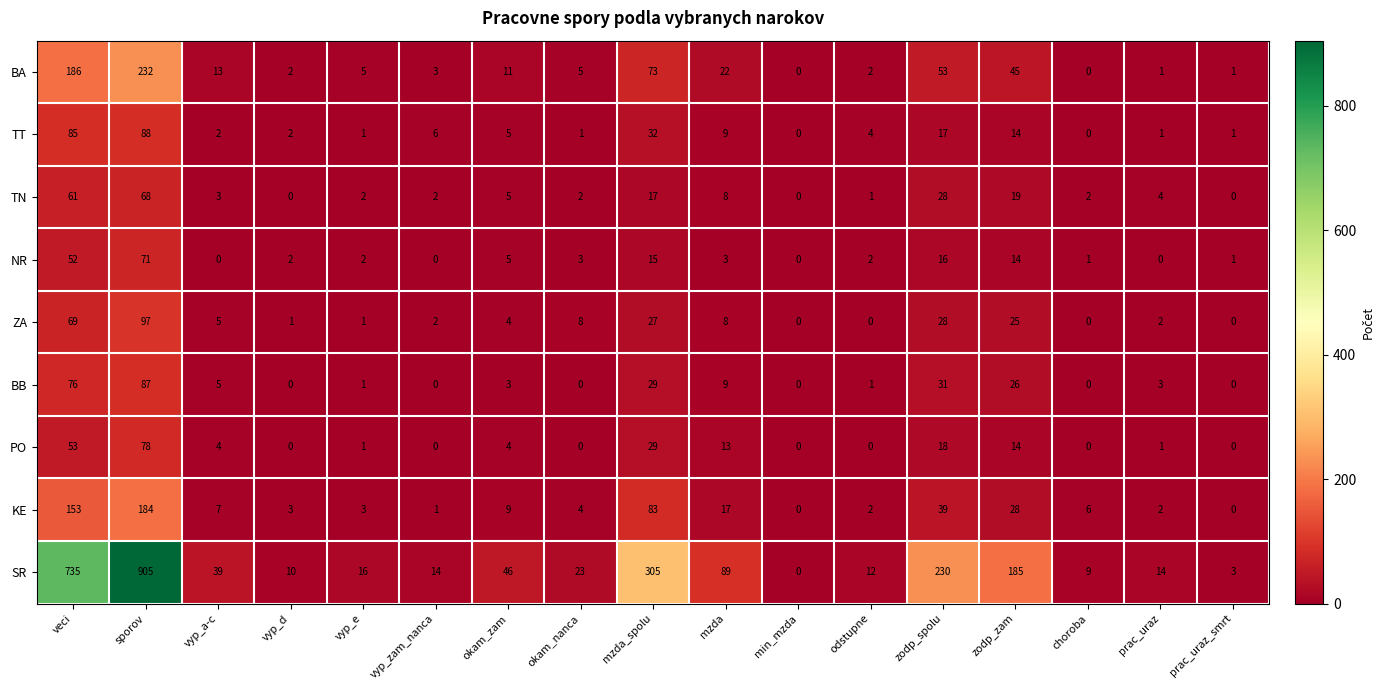

What is the average value of the TT series?

16